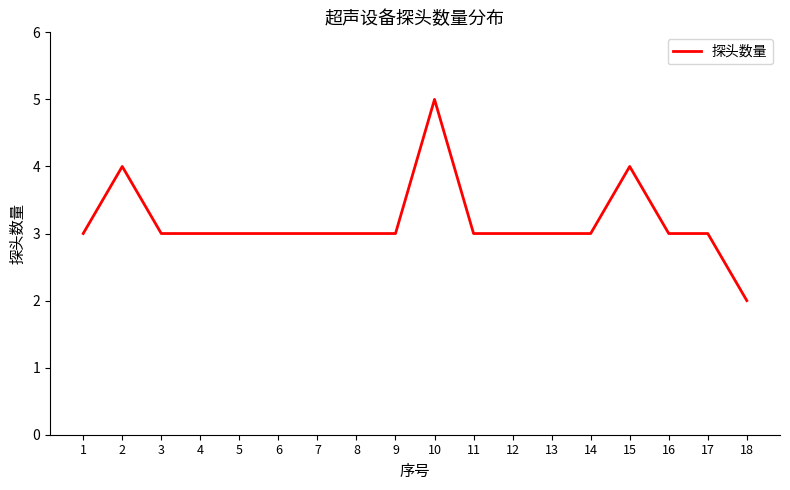

What is the approximate value at 17?

3